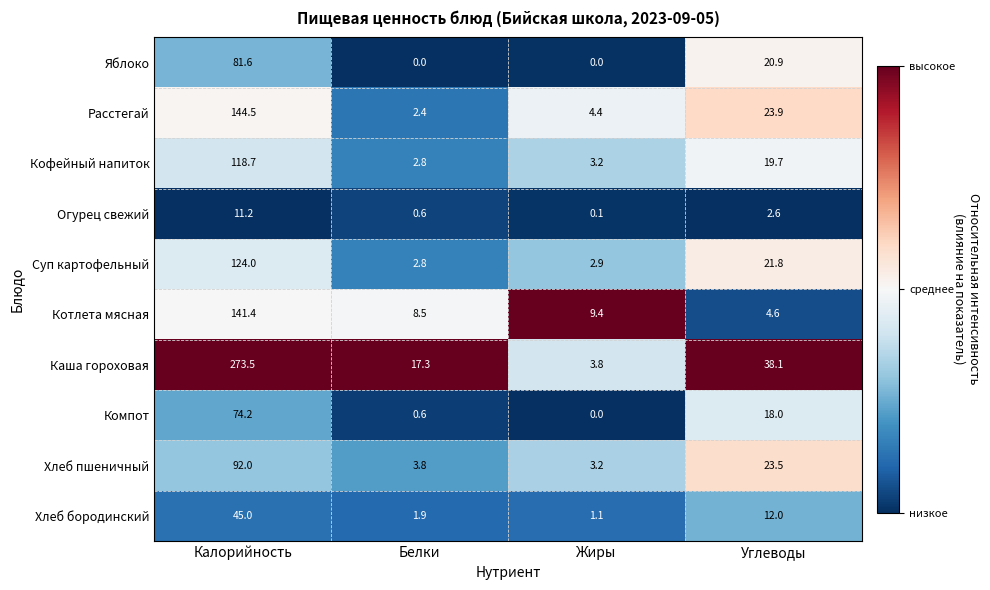

Is it true that Каша гороховая equals 9.8 at Белки?

False